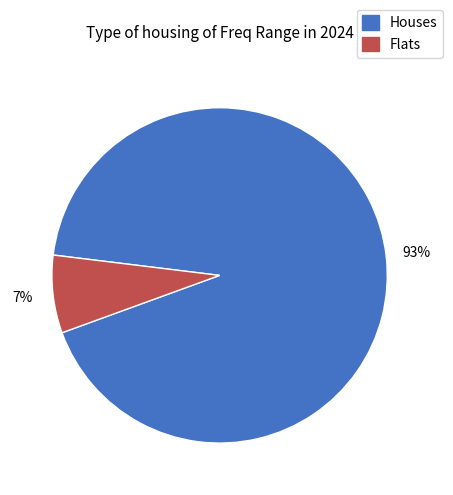

To the nearest percent, what is the average slice percentage?

50%